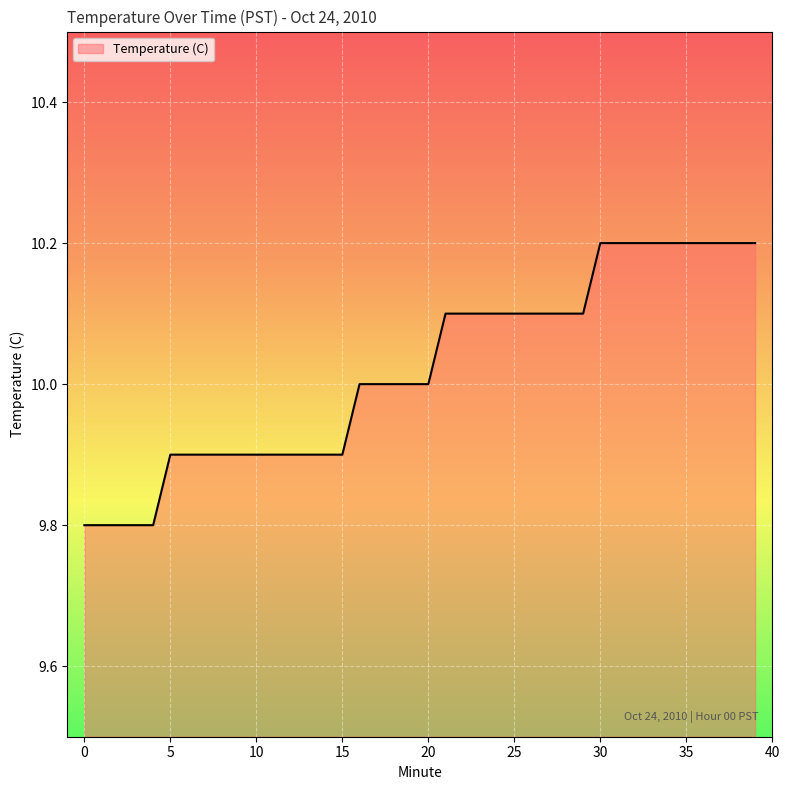

What is the greatest value displayed?

10.2